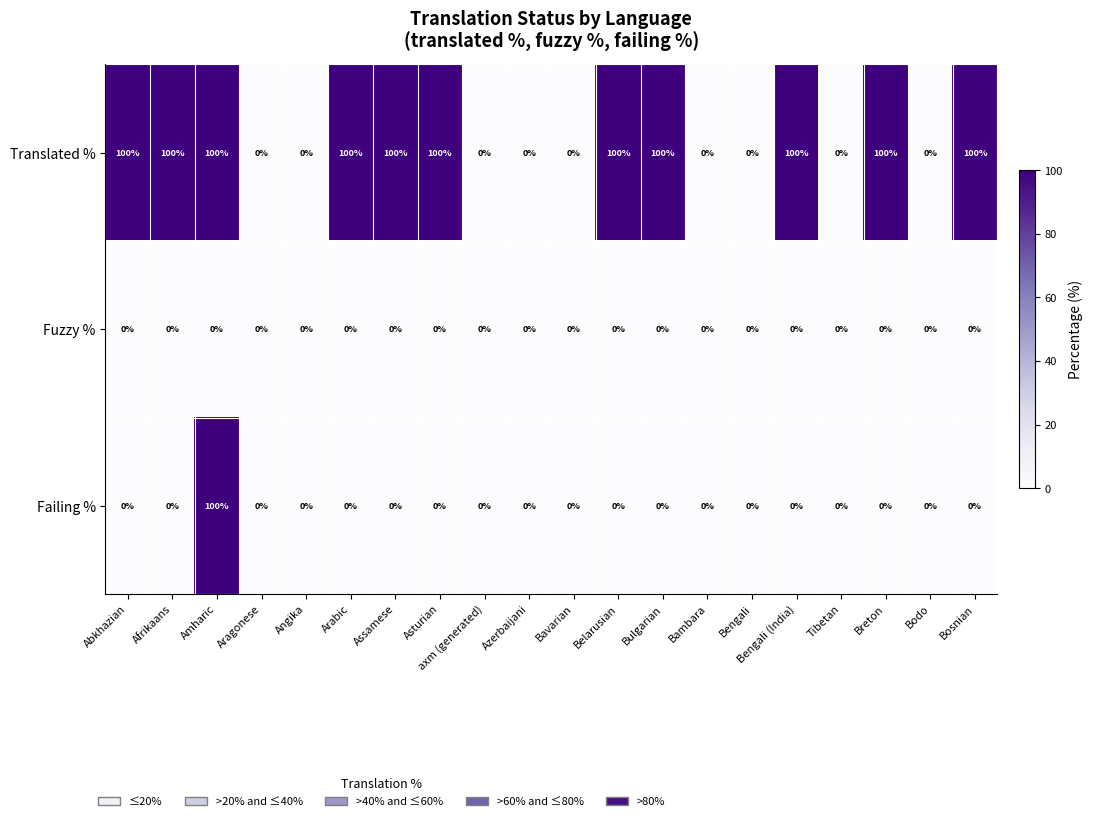

Which series changed the most between Asturian and Tibetan?

Translated %